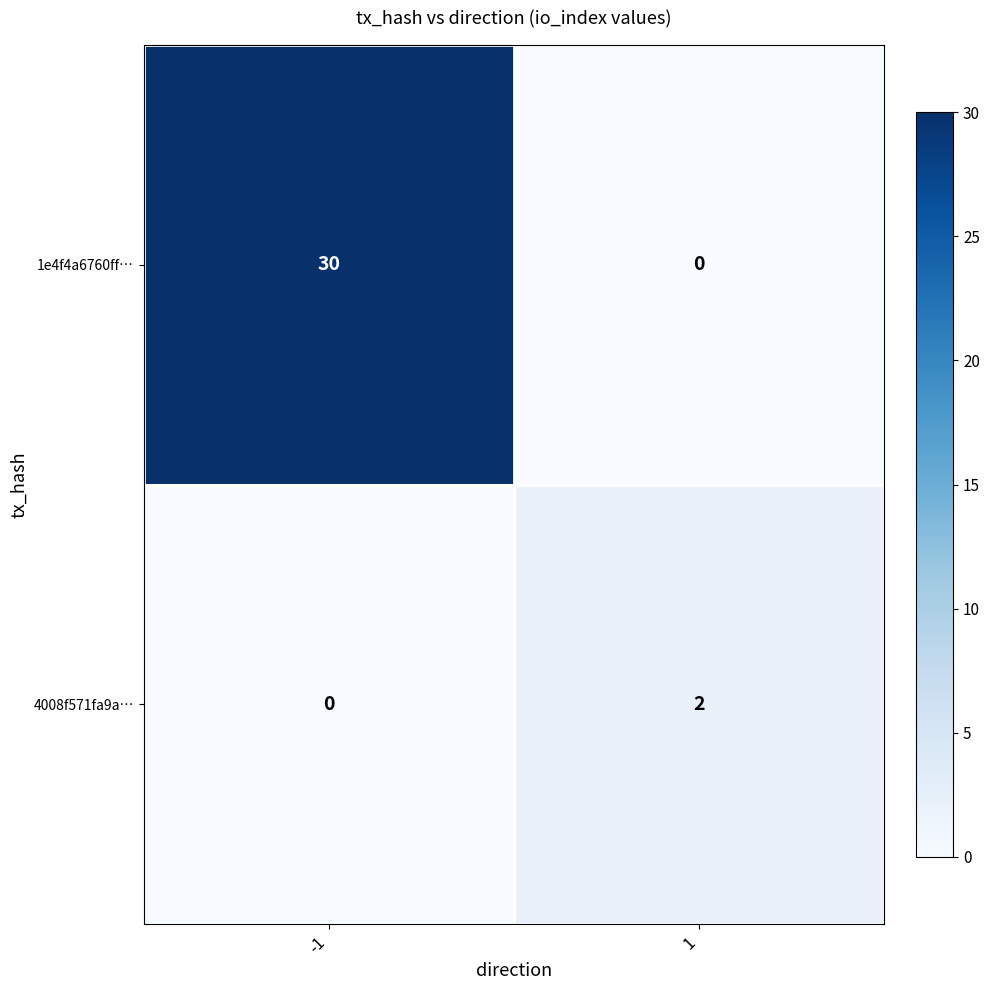

What is the approximate value of 1e4f4a6760ff… at -1, to the nearest 5?

30